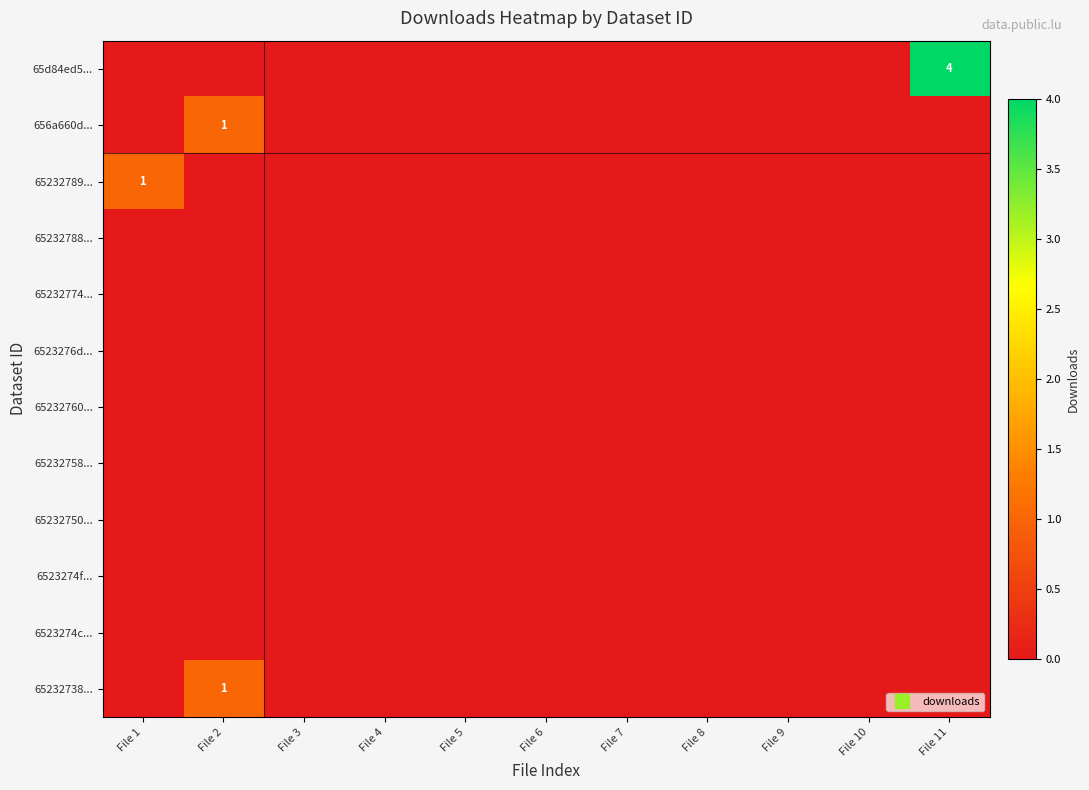

Is the value of 65232738... at File 11 greater than the value of 656a660d... at File 4?

No